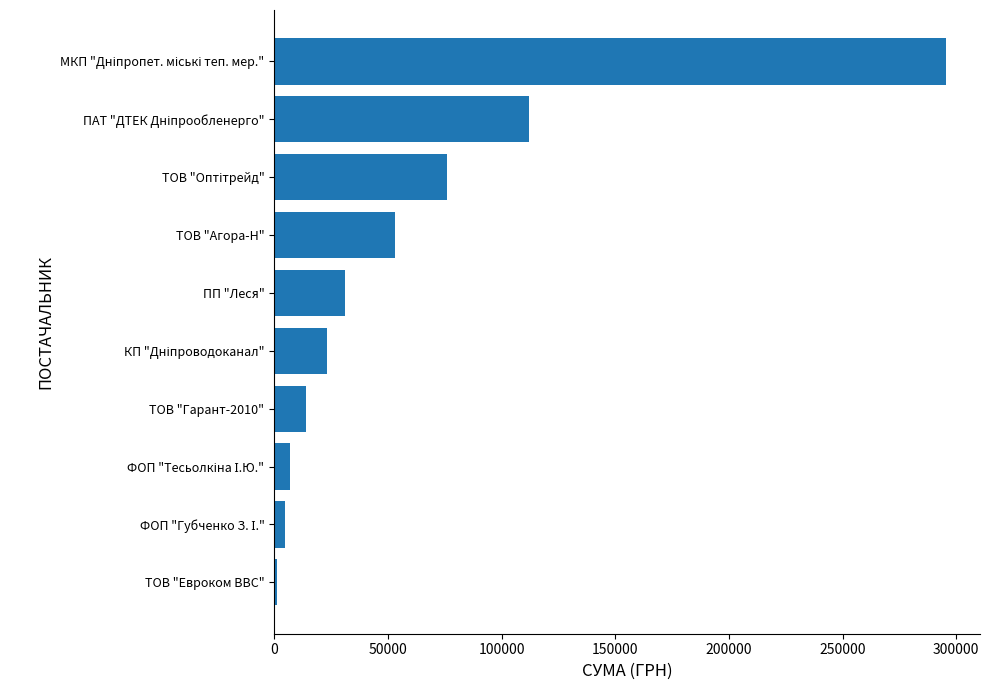

The value at ТОВ "Агора-Н" is 81161.9. True or false?

False